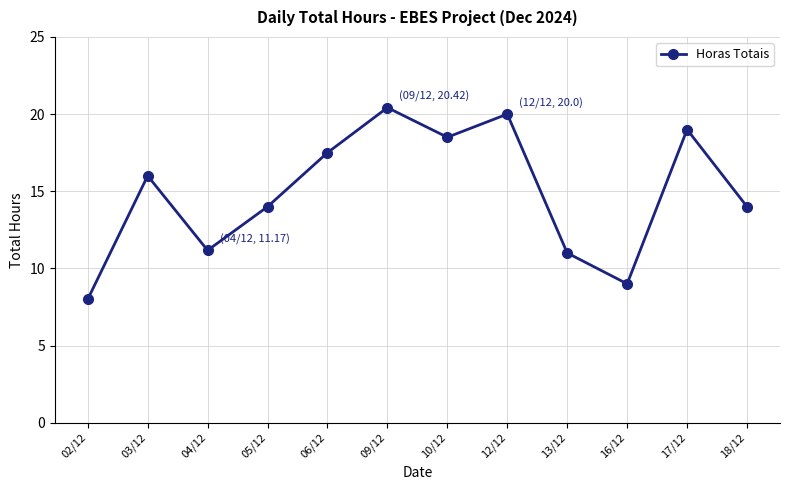

How many interior local peaks (higher than both neighbors) does the data have?

4